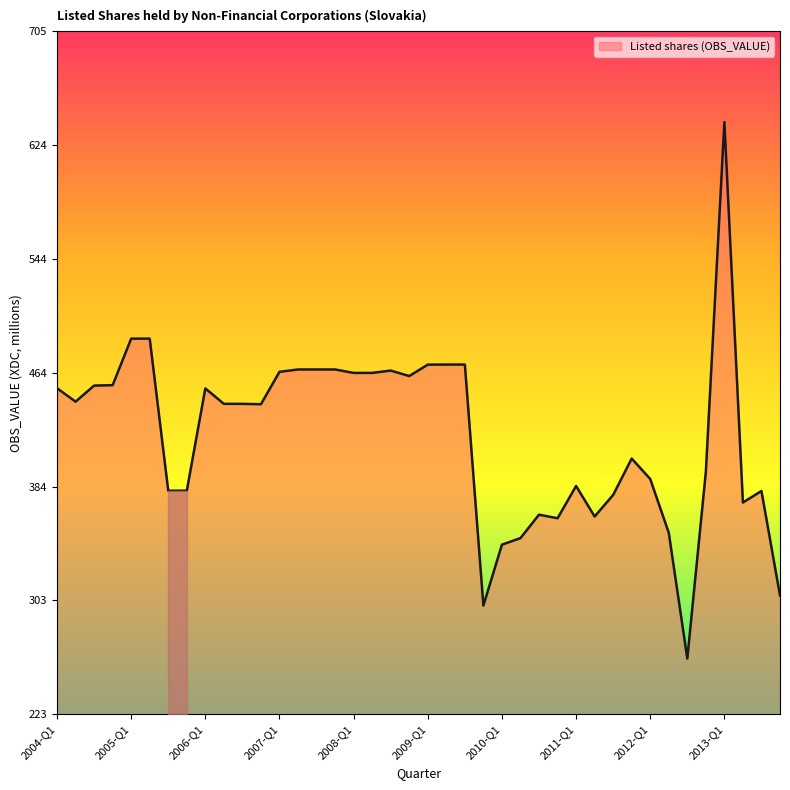

What is the smallest value displayed?

262.2